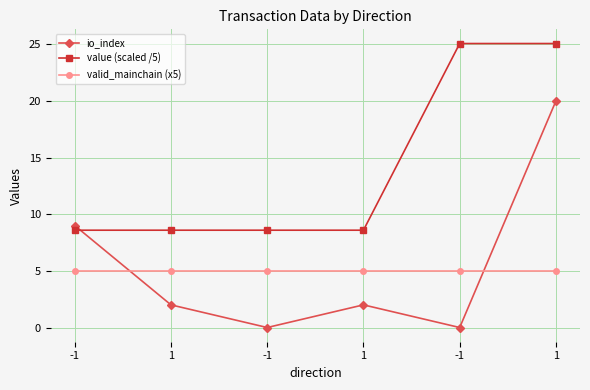

What are all the series names shown in the legend?

io_index, value (scaled /5), valid_mainchain (x5)